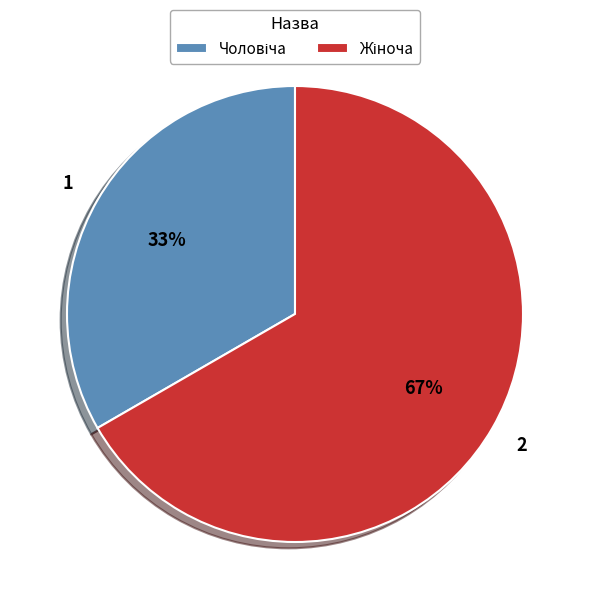

To the nearest percent, what is the average slice percentage?

50%